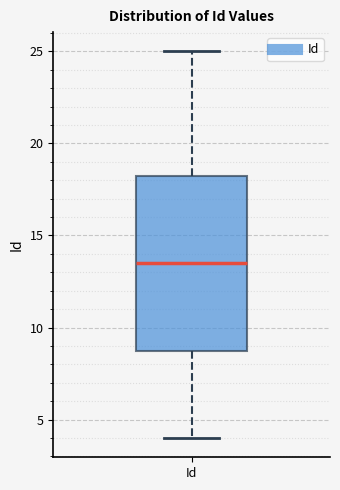

Read this box plot against the y-axis: the position of the median line, the range covered by the box, and the ends of both whiskers. The values are not printed on the chart, so give them approximately, as read against the axis.

median 13.5, box 9.0 to 18.5, whiskers 4.0 to 25.0